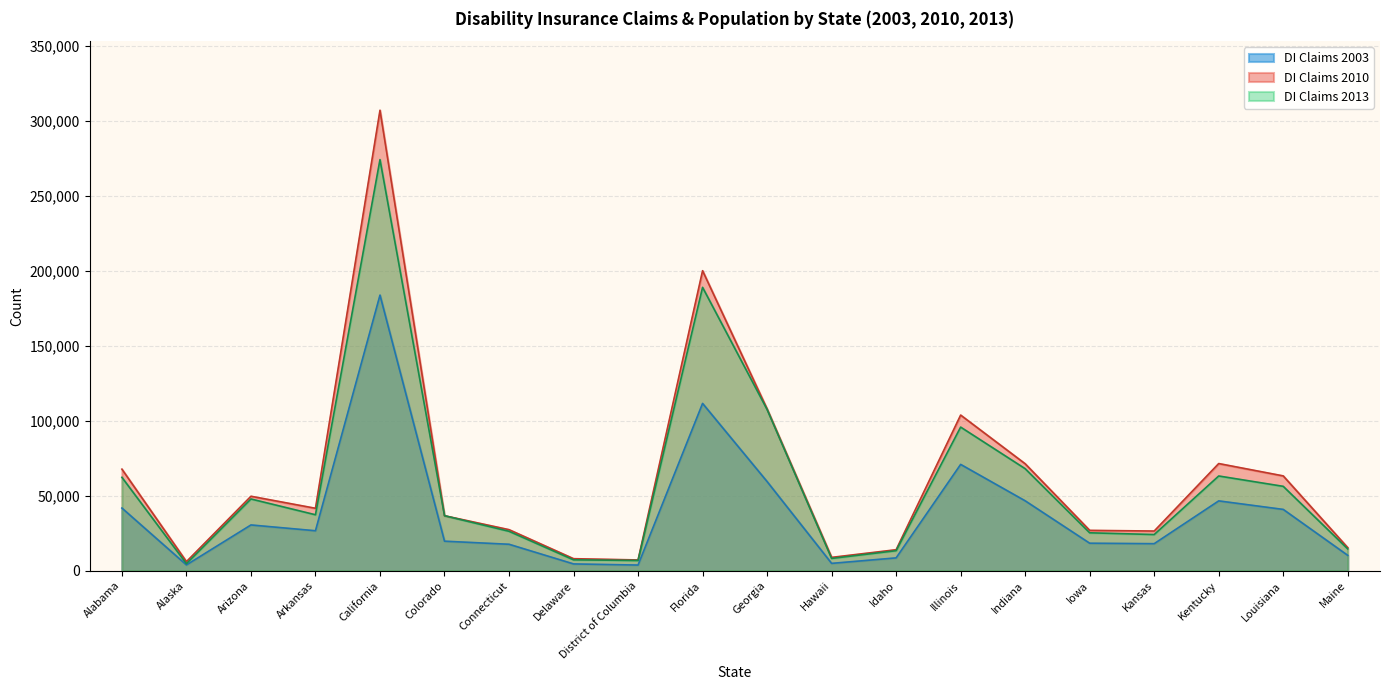

Which label corresponds to the largest value in the chart?

California